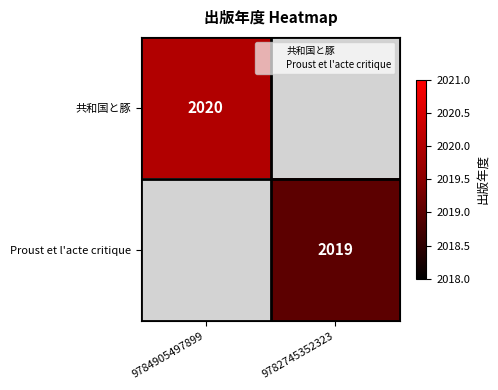

True or false: 共和国と豚 has a value of 2020.0 at 9784905497899.

True